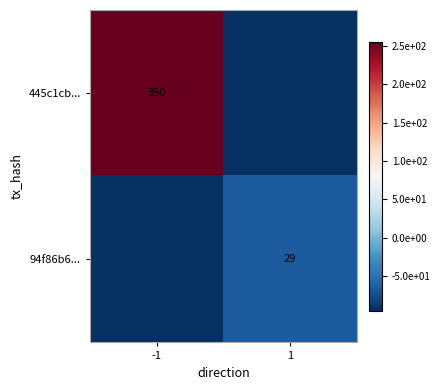

Is the value of 445c1cb... at -1 greater than the value of 94f86b6... at 1?

Yes